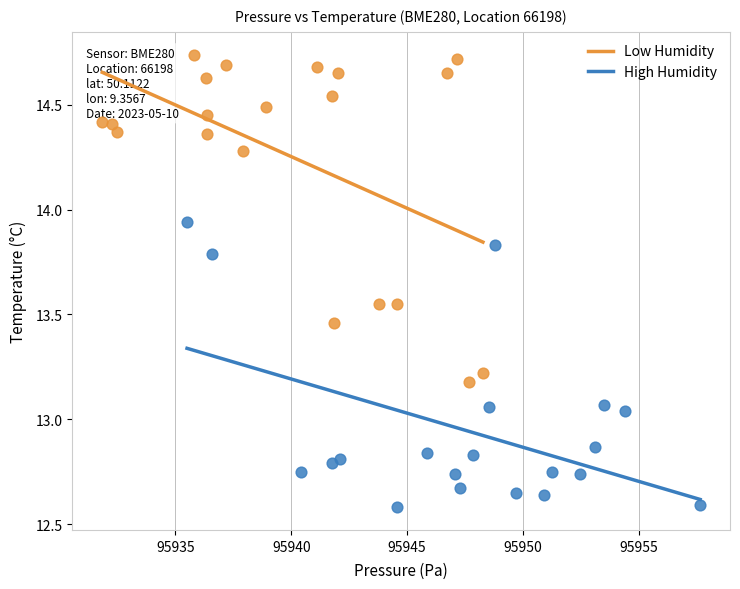

Which series reaches the minimum Y coordinate?

High Humidity